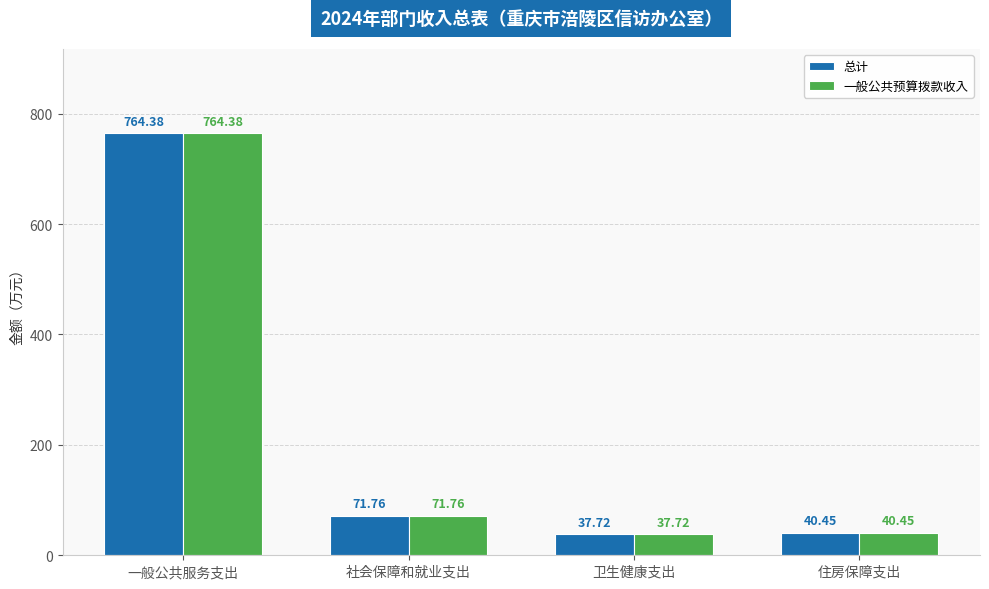

Are the bars grouped side by side (vs. stacked)?

Yes